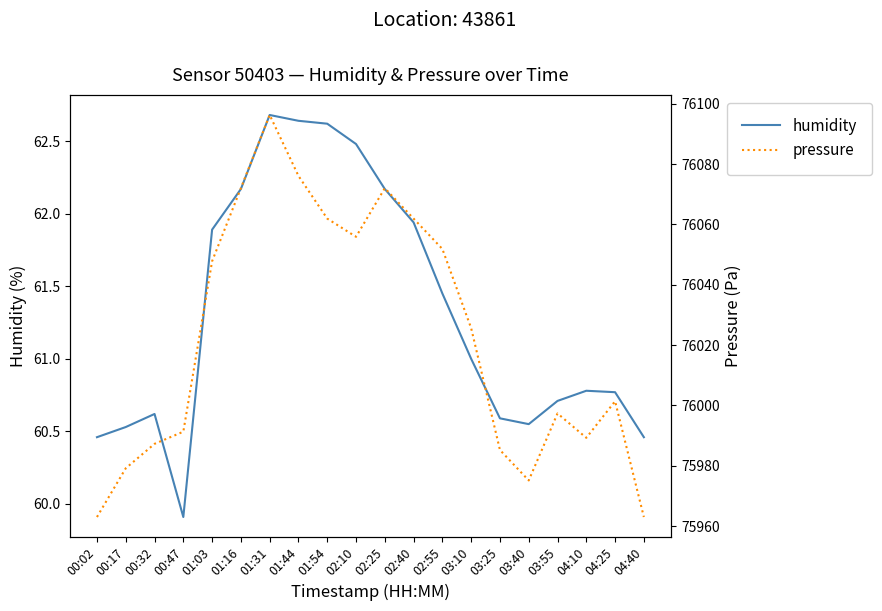

Is it true that pressure equals 75997.3 at 03:55?

True